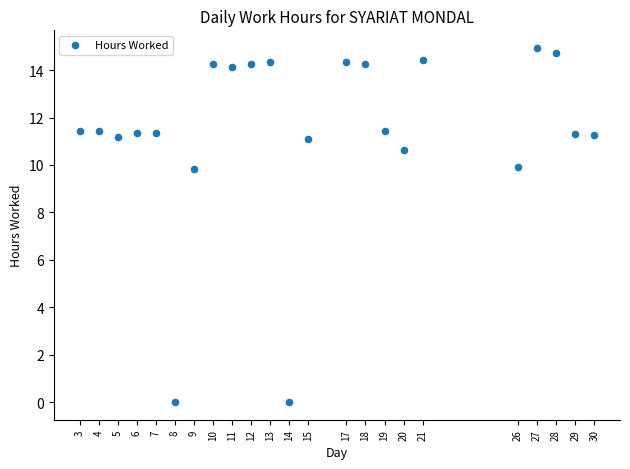

What is the range of Y values (max minus min)?

14.9